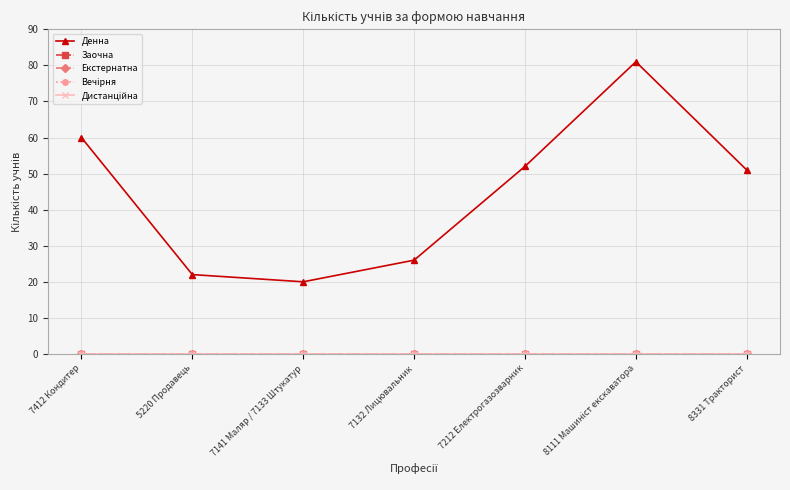

What position from the left is 7141 Маляр / 7133 Штукатур?

3